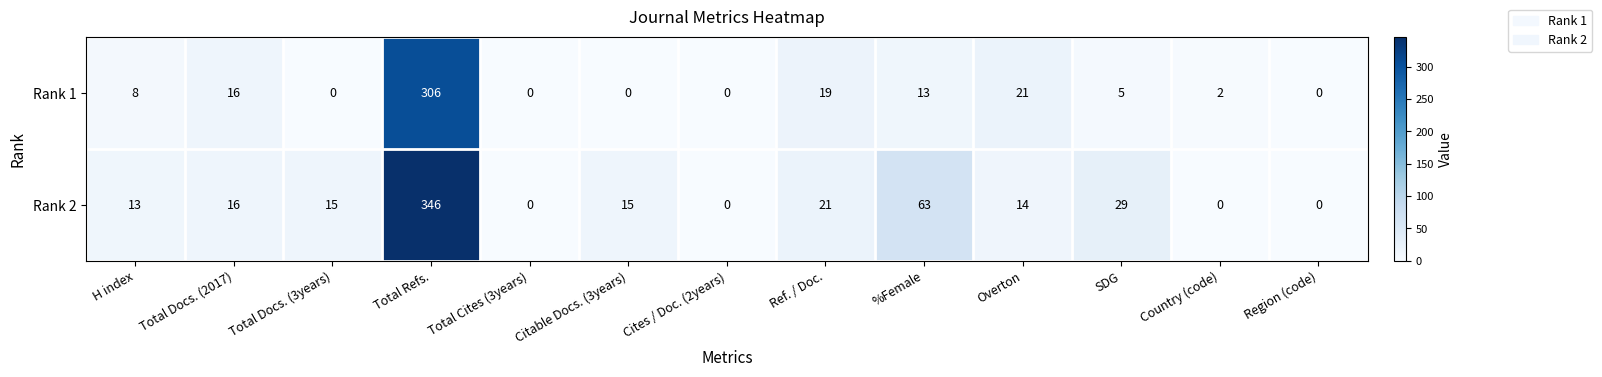

Is it true that Rank 1 equals 34 at Overton?

False